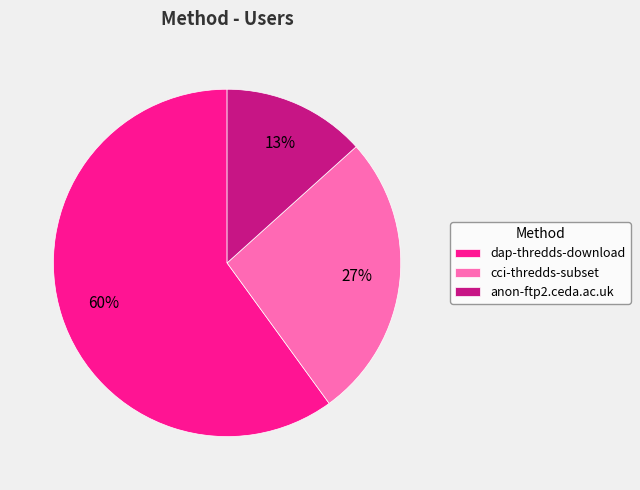

Rank the categories by value from lowest to highest.

anon-ftp2.ceda.ac.uk, cci-thredds-subset, dap-thredds-download